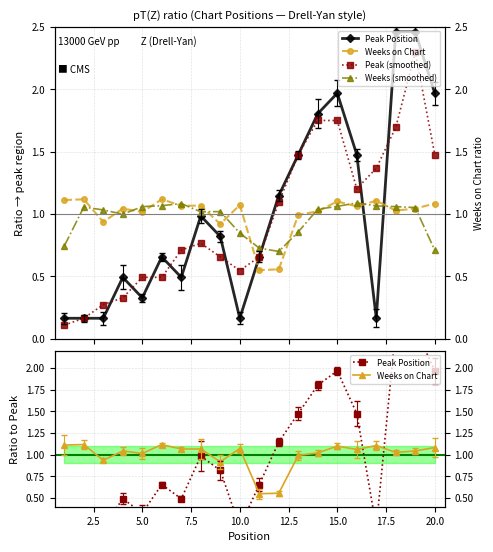

What is the difference between the maximum and minimum values in the Weeks on Chart series?

0.6